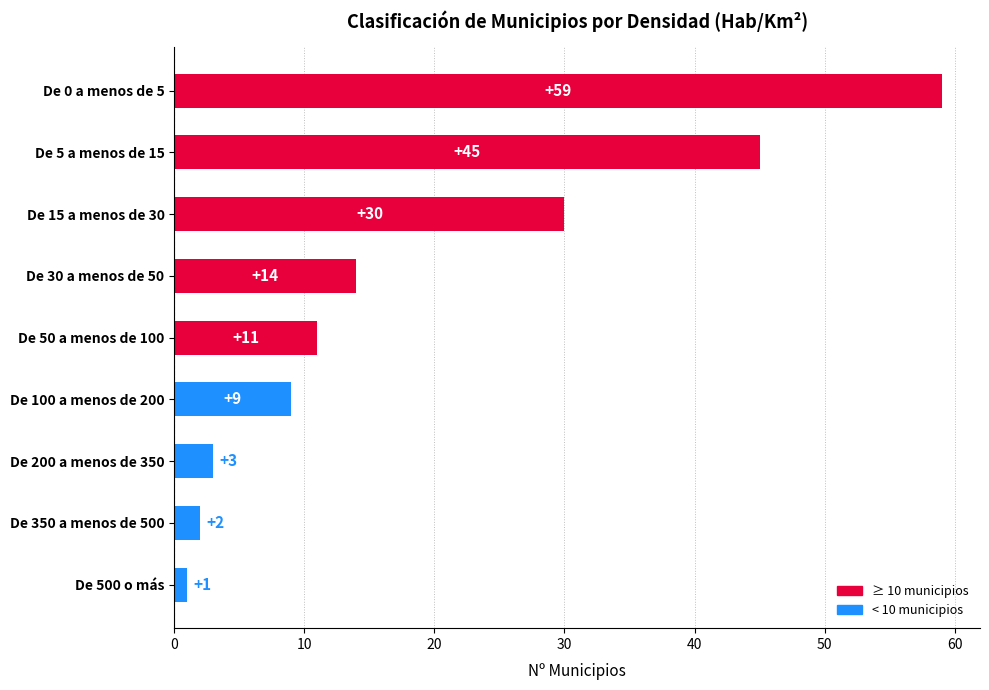

Rank the categories by value from lowest to highest.

De 500 o más, De 350 a menos de 500, De 200 a menos de 350, De 100 a menos de 200, De 50 a menos de 100, De 30 a menos de 50, De 15 a menos de 30, De 5 a menos de 15, De 0 a menos de 5